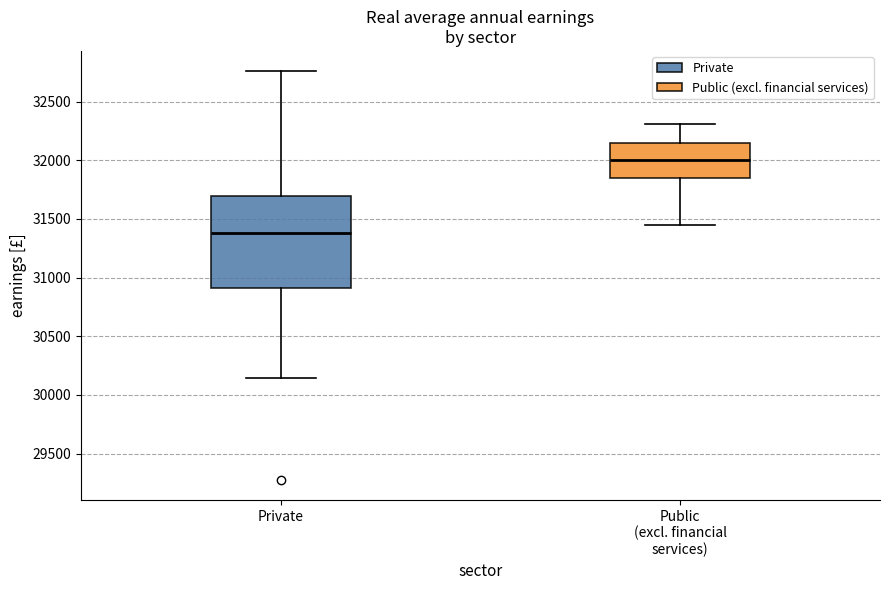

Reading left to right, read every box against the y-axis: the position of its median line, the range the box covers, and the ends of its whiskers. The values are not printed on the chart, so give them approximately, as read against the axis.

Private: median 31400, box 30900 to 31700, whiskers 30150 to 32750
Public (excl. financial services): median 32000, box 31850 to 32150, whiskers 31450 to 32300